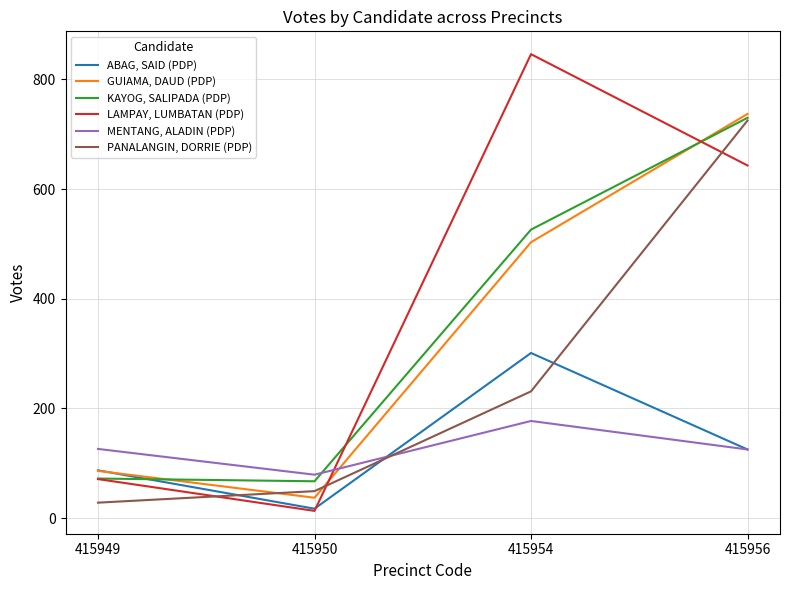

Is the value of MENTANG, ALADIN (PDP) at 415950 greater than the value of ABAG, SAID (PDP) at 415950?

Yes